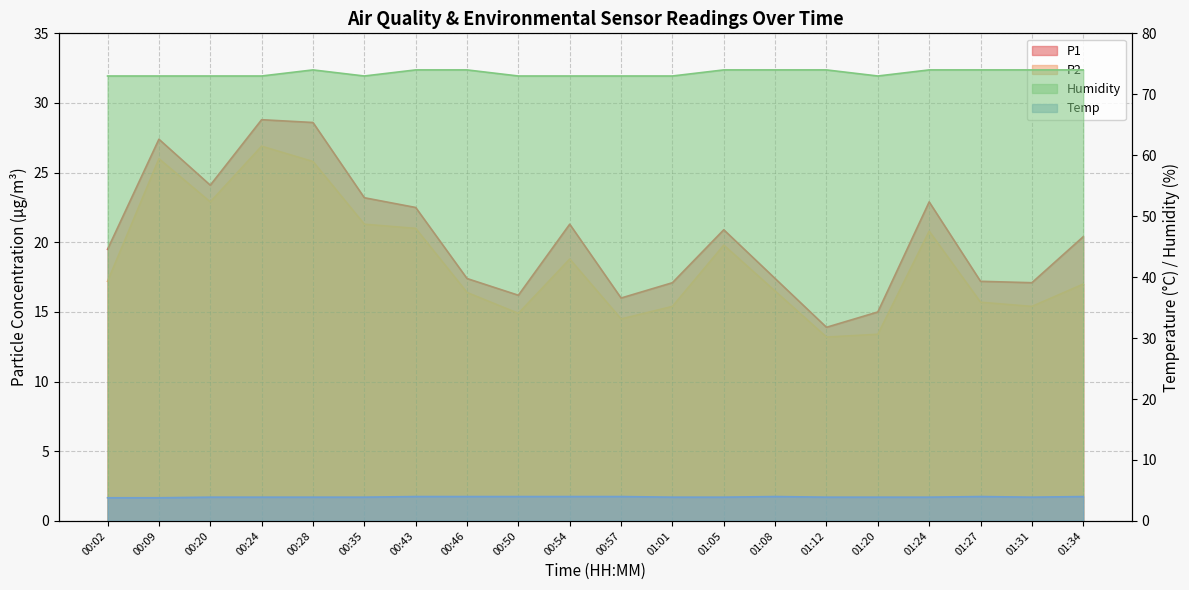

How many lines are shown in the chart?

4